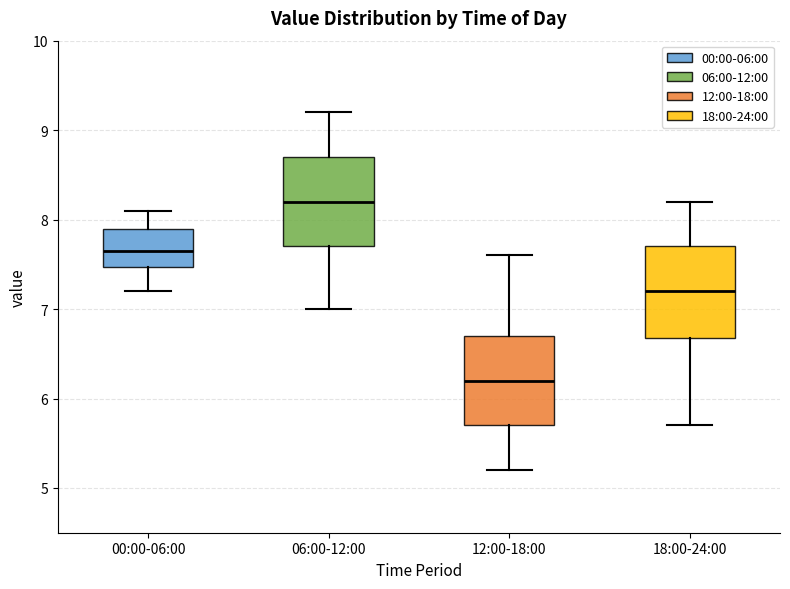

Which box's median line is the lowest?

12:00-18:00